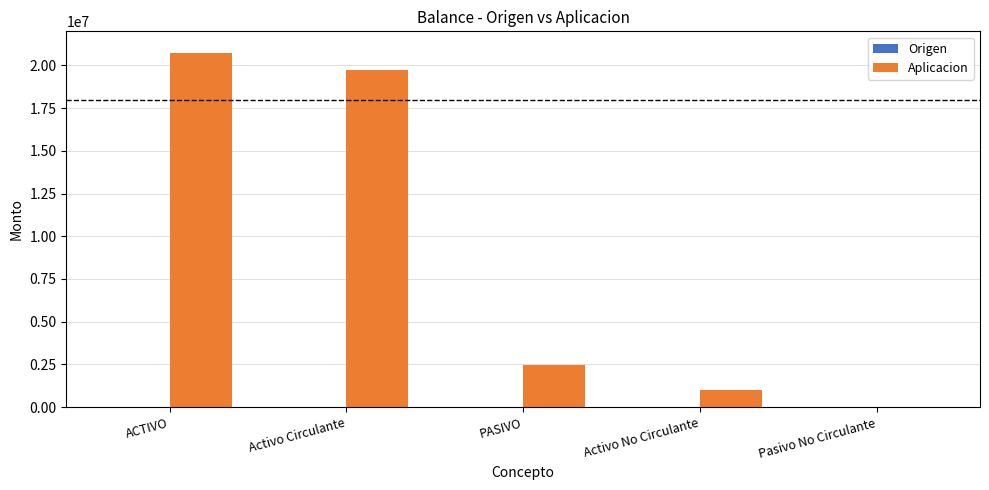

Where is the data nearest to the value 10358838?

PASIVO